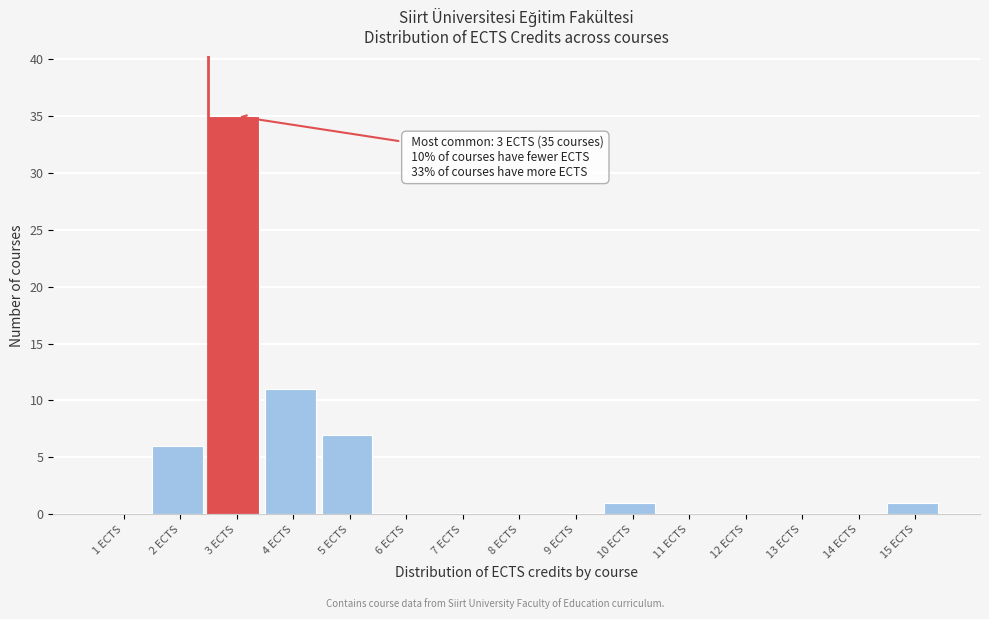

Reading right to left, what are all the values shown in this chart?

15 ECTS=1	14 ECTS=0	13 ECTS=0	12 ECTS=0	11 ECTS=0	10 ECTS=1	9 ECTS=0	8 ECTS=0	7 ECTS=0	6 ECTS=0	5 ECTS=7	4 ECTS=11	3 ECTS=35	2 ECTS=6	1 ECTS=0